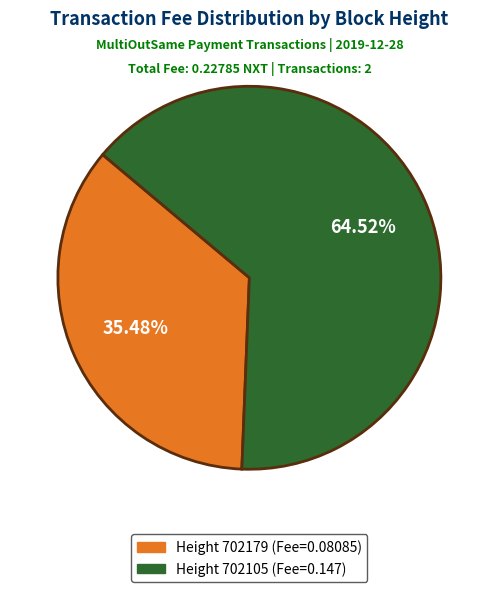

Is there a majority slice in this chart?

Yes